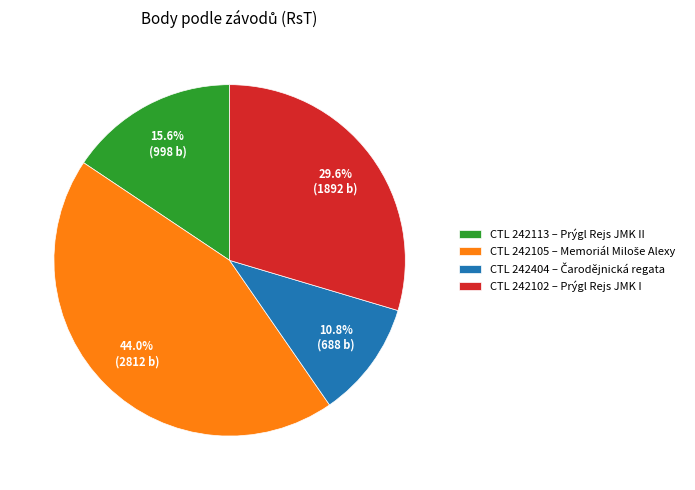

Between CTL 242102 – Prýgl Rejs JMK I and CTL 242113 – Prýgl Rejs JMK II, which is larger?

CTL 242102 – Prýgl Rejs JMK I